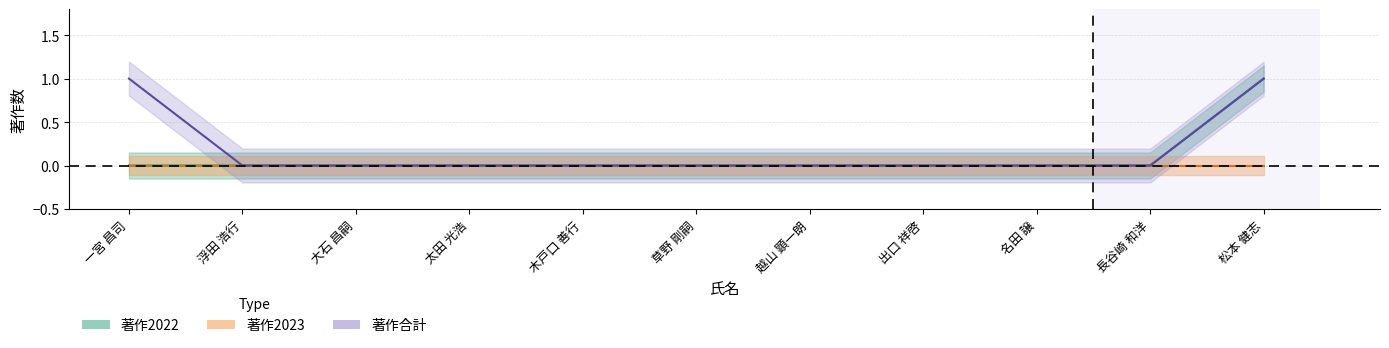

The 著作合計 series shows 0 at 名田 譲. True or false?

True